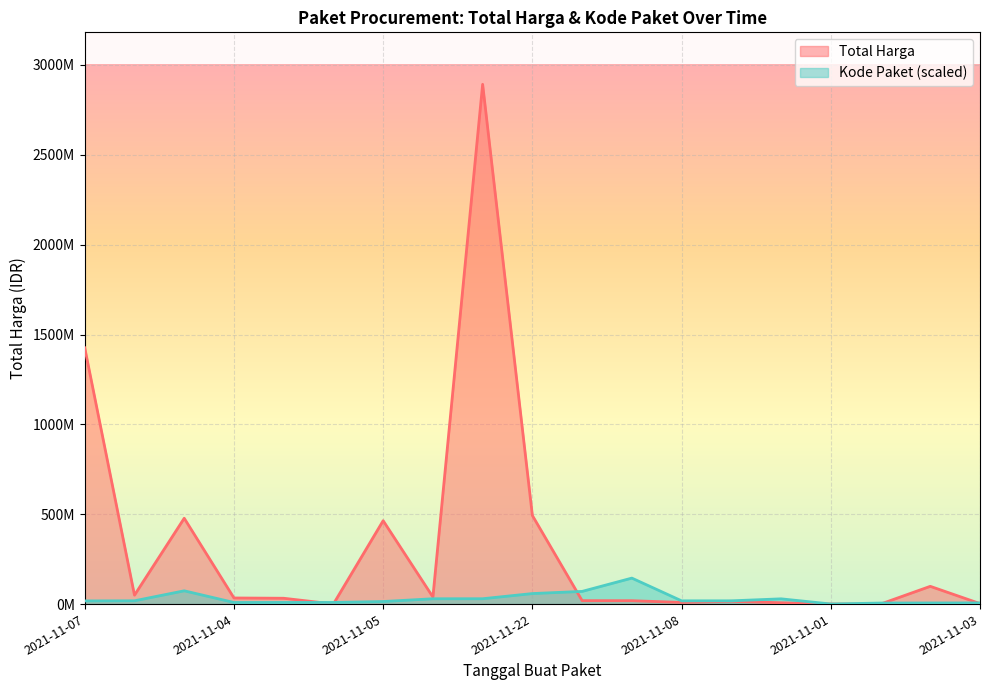

True or false: Total Harga has more than 2 points higher than both neighbors.

True